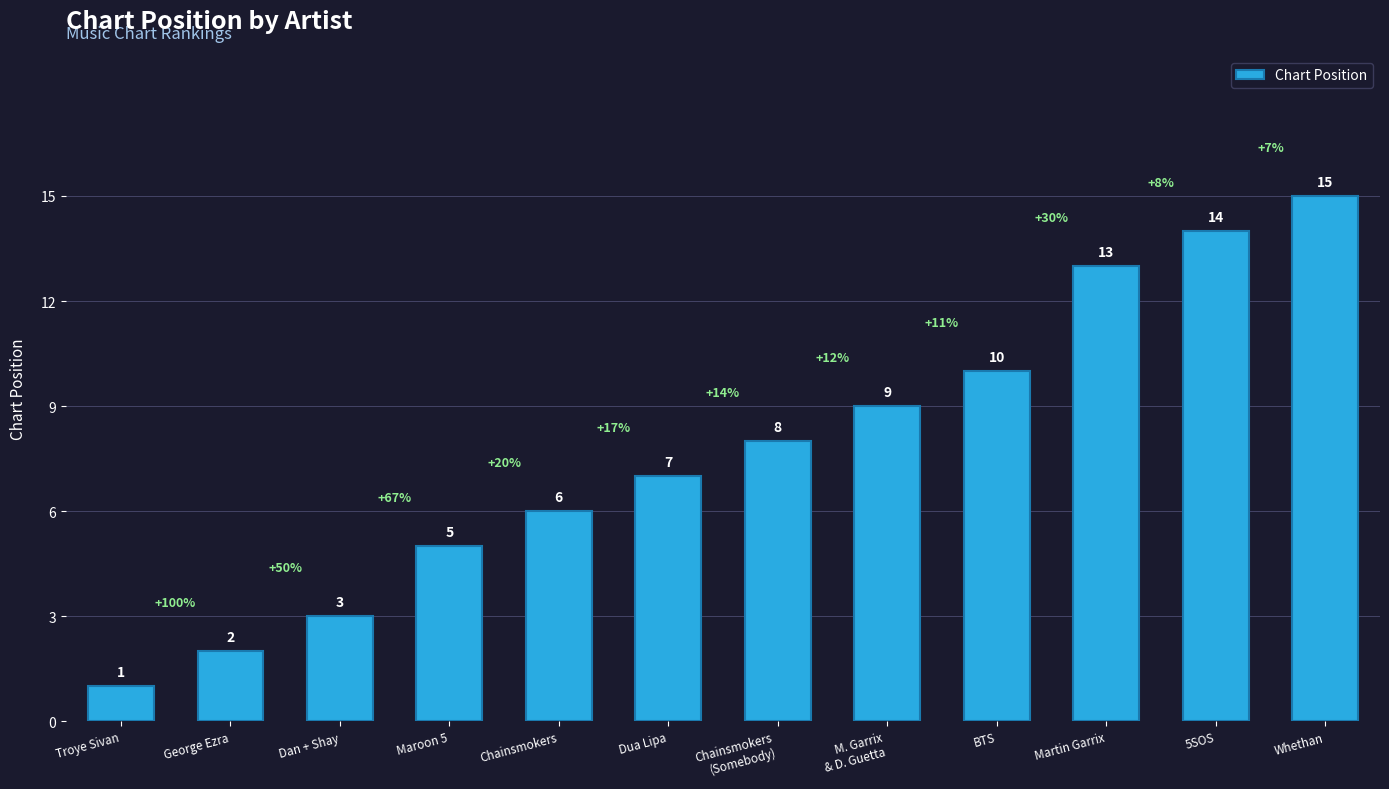

Reading left to right, transcribe all the data shown in this chart.

Troye Sivan=1	George Ezra=2	Dan + Shay=3	Maroon 5=5	Chainsmokers=6	Dua Lipa=7	Chainsmokers
(Somebody)=8	M. Garrix
& D. Guetta=9	BTS=10	Martin Garrix=13	5SOS=14	Whethan=15